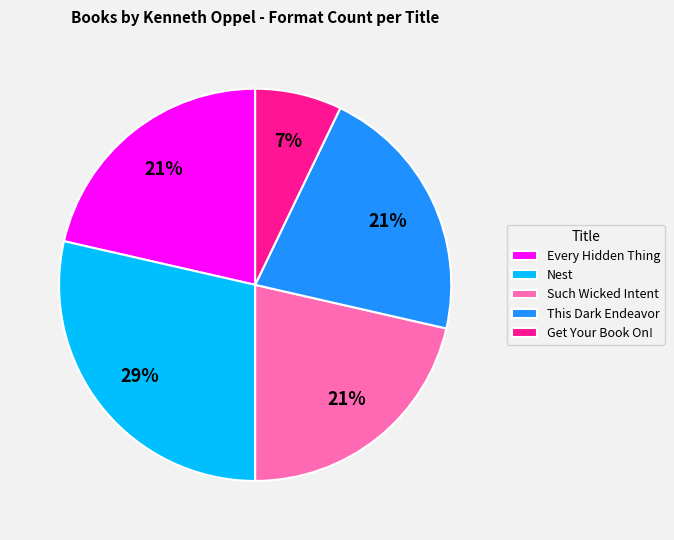

To the nearest percent, what percentage of the pie is Such Wicked Intent?

21%